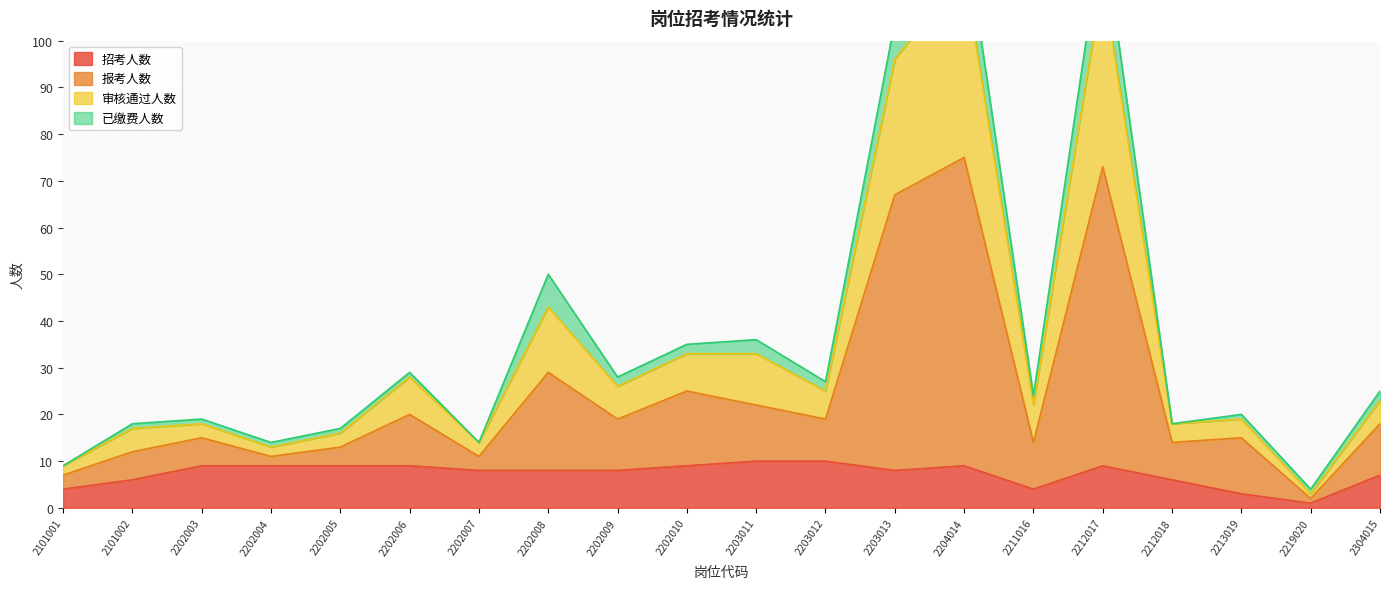

At how many categories does at least one series exceed 55?

3